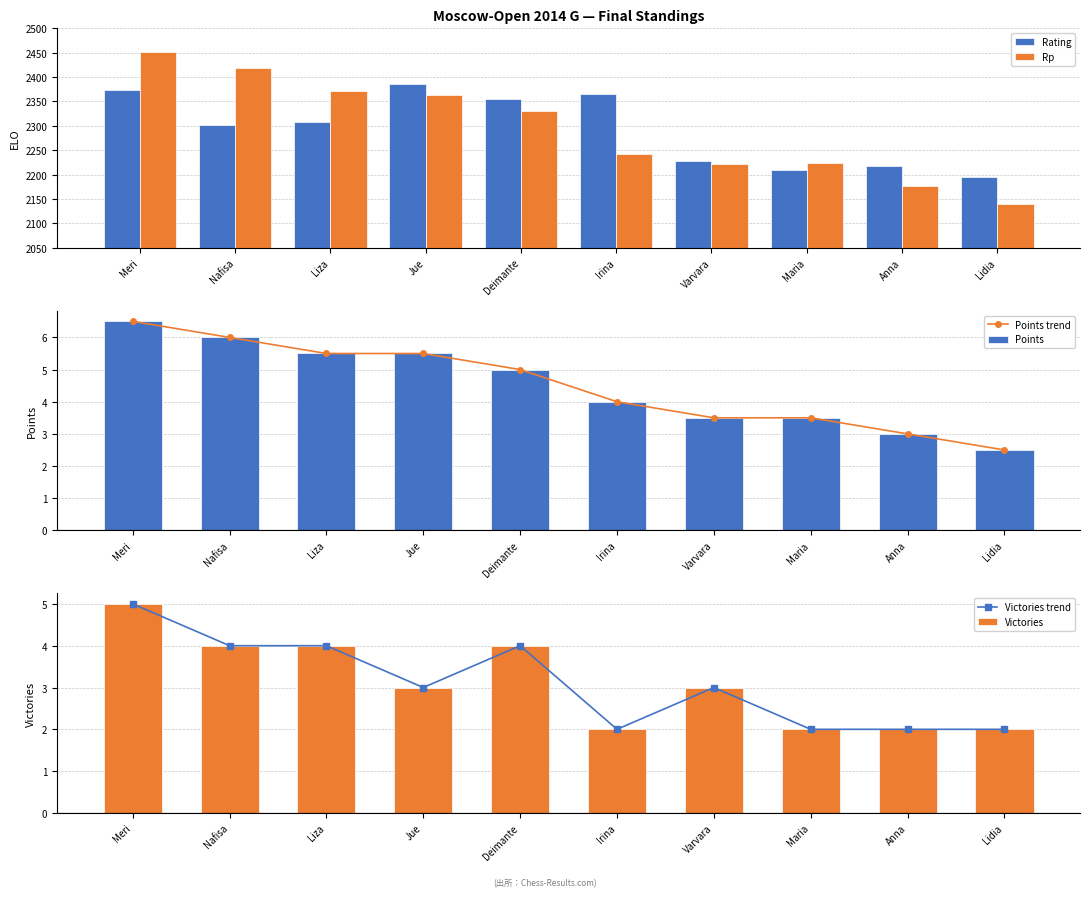

What is the sum of all Victories trend values?

31